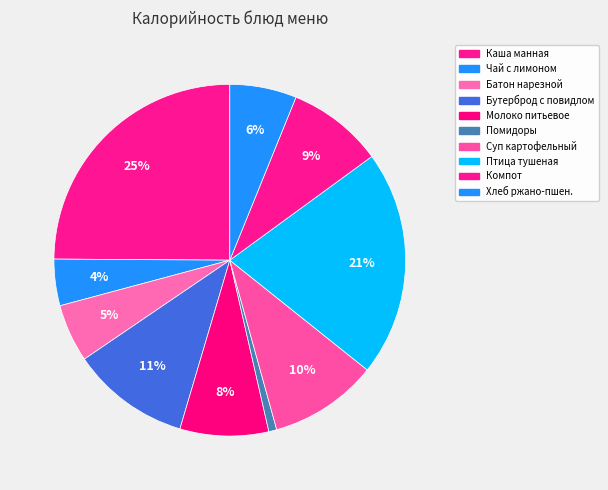

Which category has the smallest portion of the pie?

Помидоры